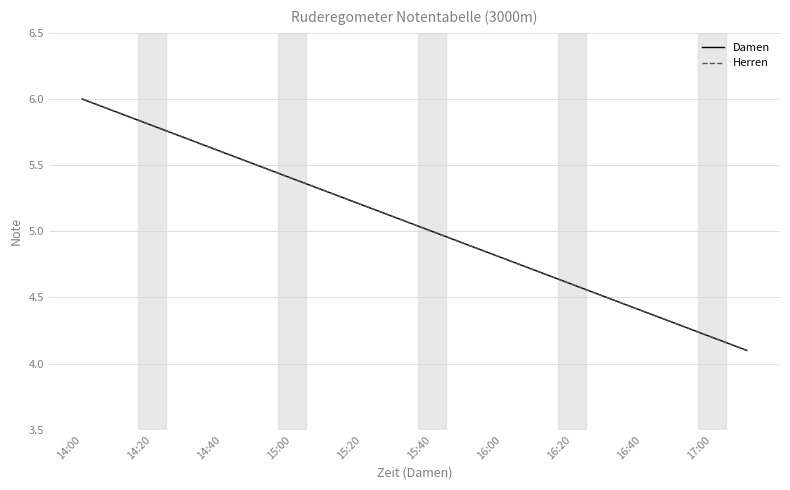

True or false: Damen and Herren intersect in this chart.

False